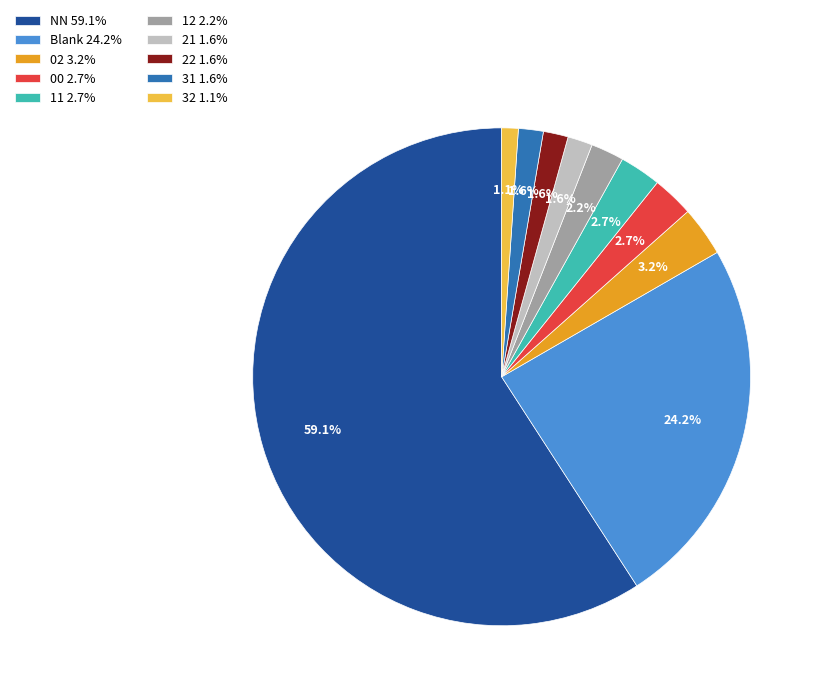

Approximately how many times larger is the value at 02 3.2% compared to 12 2.2%?

1.5